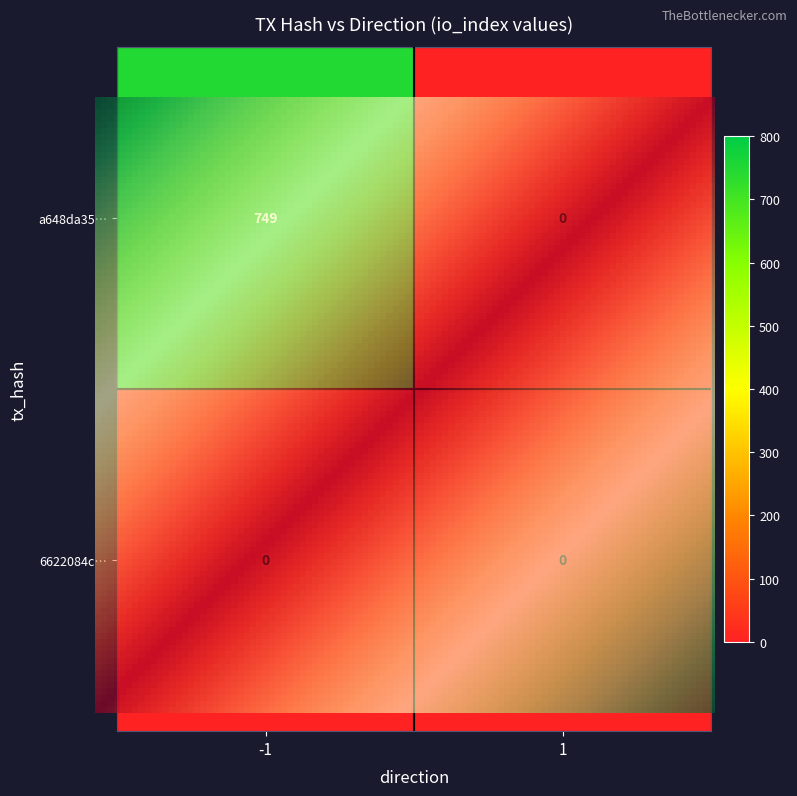

Which series has the widest spread of values?

a648da35b31feff0d9d9b0a8444b352182371ef